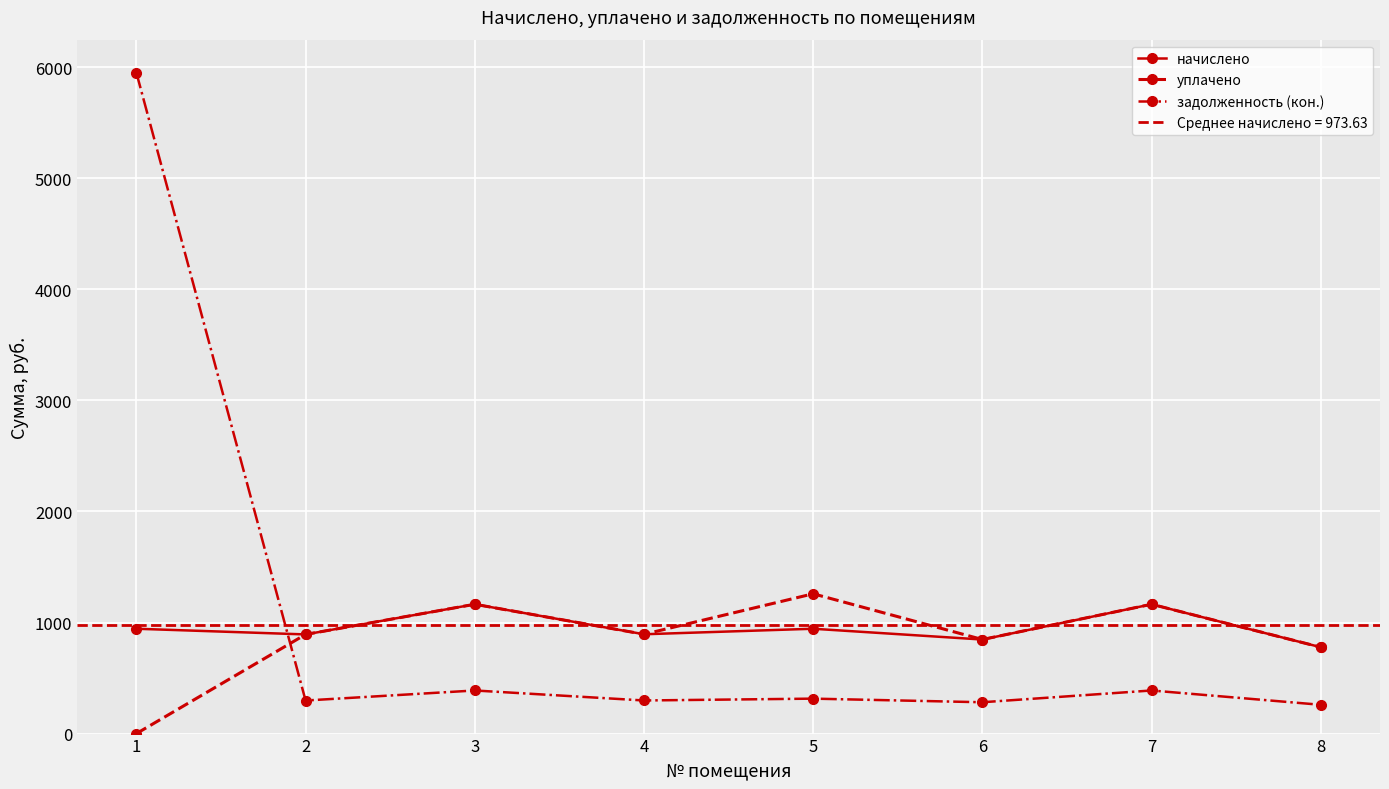

Where does the задолженность (кон.) series first go above 314?

1